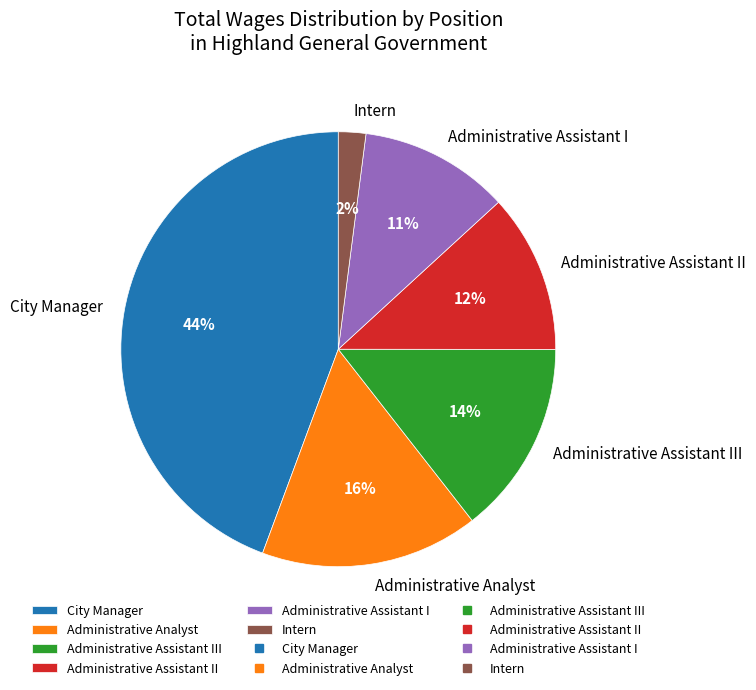

Count the number of slices in the pie.

6